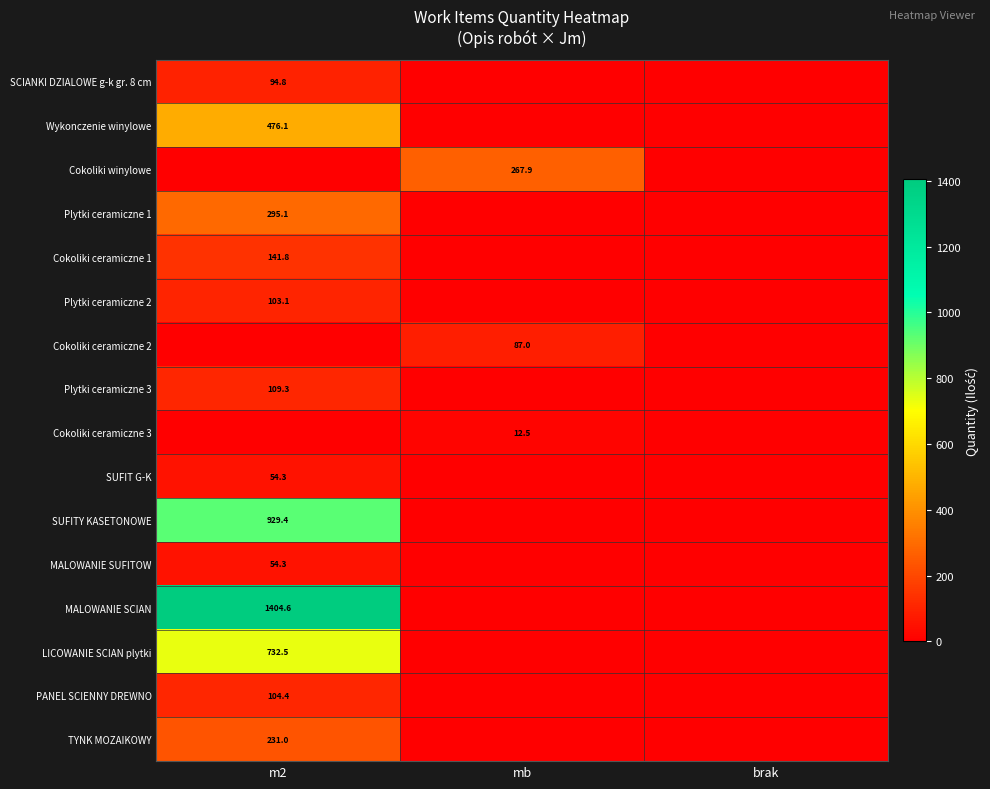

Is it true that SCIANKI DZIALOWE g-k gr. 8 cm equals 94.8 at m2?

True